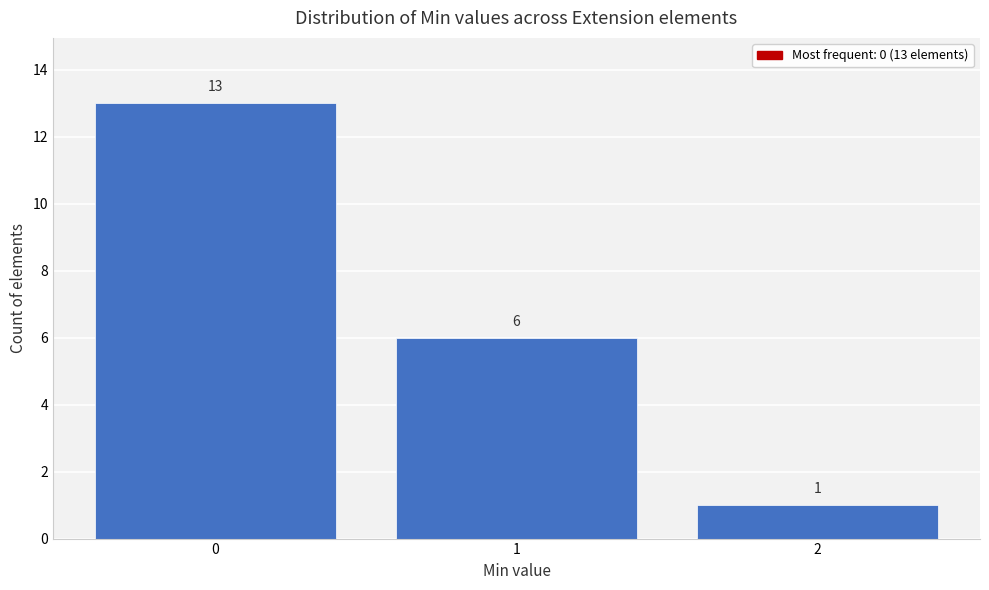

Over which range of the x-axis is the bar tallest?

-0.5 to 0.5